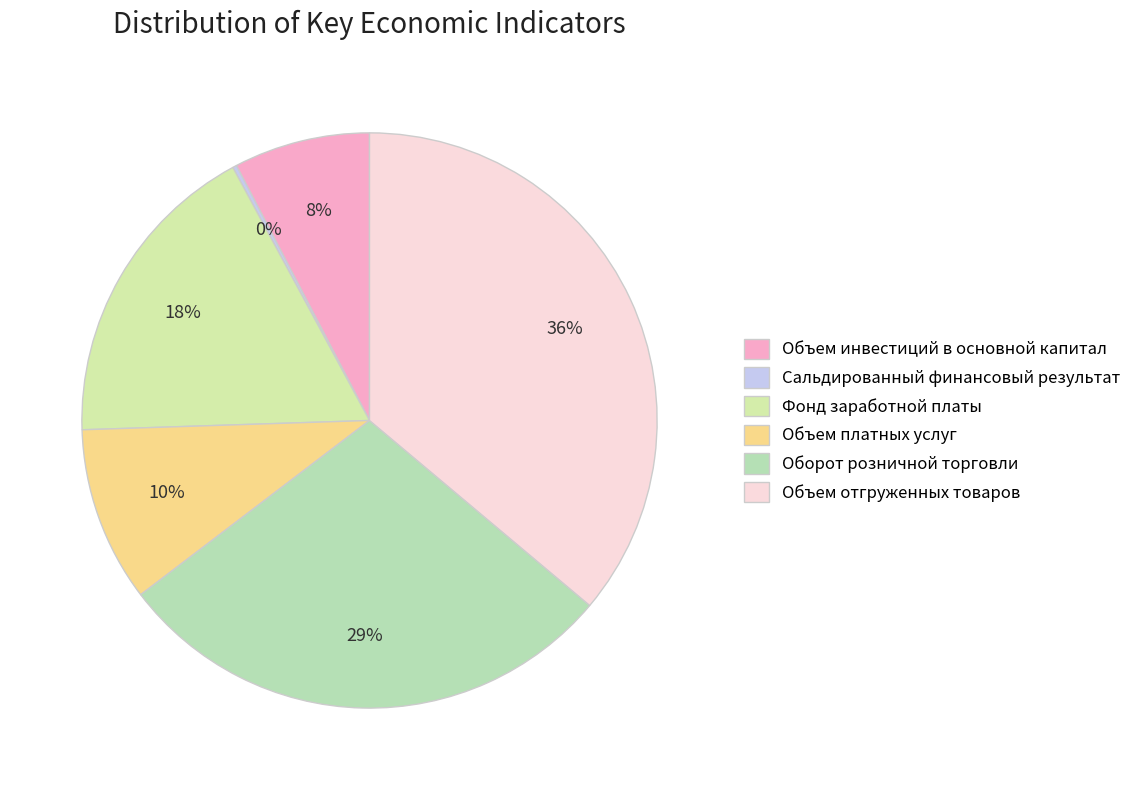

To the nearest percent, what portion does Оборот розничной торговли represent?

29%